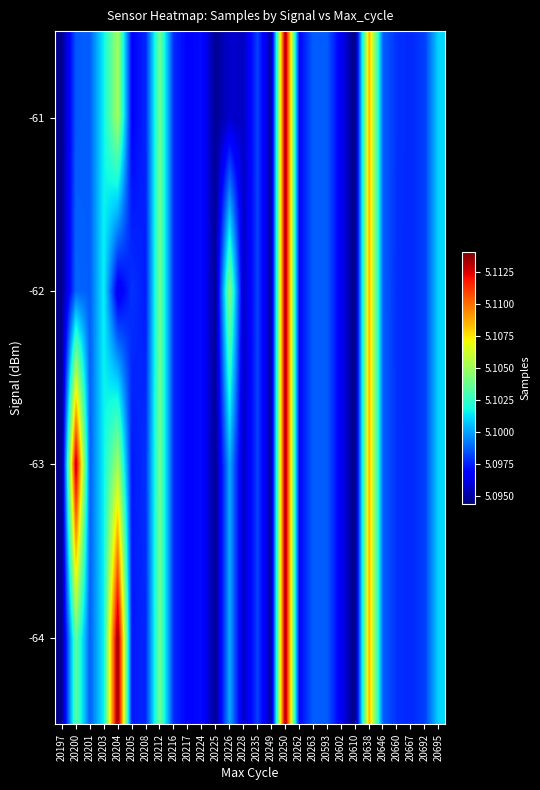

Reading left to right, transcribe all the data shown in this chart.

-64: 20197=5094678.0	20200=5103572.5	20201=5098666.0	20203=5101577.0	20204=5114110.0	20205=5097313.0	20208=5097581.0	20212=5104003.0	20216=5097666.5	20217=5096832.0	20224=5097035.0	20225=5094760.0	20226=5100144.0	20228=5095546.0	20235=5098105.0	20249=5095001.0	20250=5113781.0	20262=5096884.0	20263=5098670.0	20593=5098631.0	20602=5096410.0	20610=5094370.0	20638=5108542.0	20646=5098688.0	20660=5097759.0	20667=5097607.0	20692=5098111.0	20695=5101074.0
-63: 20197=5094678.0	20200=5113309.0	20201=5098666.0	20203=5101577.0	20204=5105197.2	20205=5097313.0	20208=5097782.0	20212=5104003.0	20216=5097666.5	20217=5096832.0	20224=5097035.0	20225=5094760.0	20226=5100144.0	20228=5095546.0	20235=5098105.0	20249=5095001.0	20250=5113781.0	20262=5096884.0	20263=5098670.0	20593=5098631.0	20602=5096410.0	20610=5094370.0	20638=5108542.0	20646=5098688.0	20660=5097759.0	20667=5097607.0	20692=5098111.0	20695=5101074.0
-62: 20197=5094678.0	20200=5098831.5	20201=5098666.0	20203=5101577.0	20204=5096284.5	20205=5097827.0	20208=5097380.0	20212=5104003.0	20216=5097666.5	20217=5096832.0	20224=5097035.0	20225=5094760.0	20226=5104544.0	20228=5095546.0	20235=5098105.0	20249=5095001.0	20250=5113781.0	20262=5096884.0	20263=5098670.0	20593=5098631.0	20602=5096410.0	20610=5094370.0	20638=5108542.0	20646=5098688.0	20660=5097731.0	20667=5097607.0	20692=5098111.0	20695=5101074.0
-61: 20197=5094678.0	20200=5098577.0	20201=5098666.0	20203=5101577.0	20204=5105197.2	20205=5096799.0	20208=5097581.0	20212=5104003.0	20216=5097666.5	20217=5096832.0	20224=5097035.0	20225=5094760.0	20226=5095744.0	20228=5095546.0	20235=5098105.0	20249=5095001.0	20250=5113781.0	20262=5096884.0	20263=5098670.0	20593=5098631.0	20602=5096410.0	20610=5094370.0	20638=5108542.0	20646=5098688.0	20660=5097787.0	20667=5097607.0	20692=5098111.0	20695=5101074.0